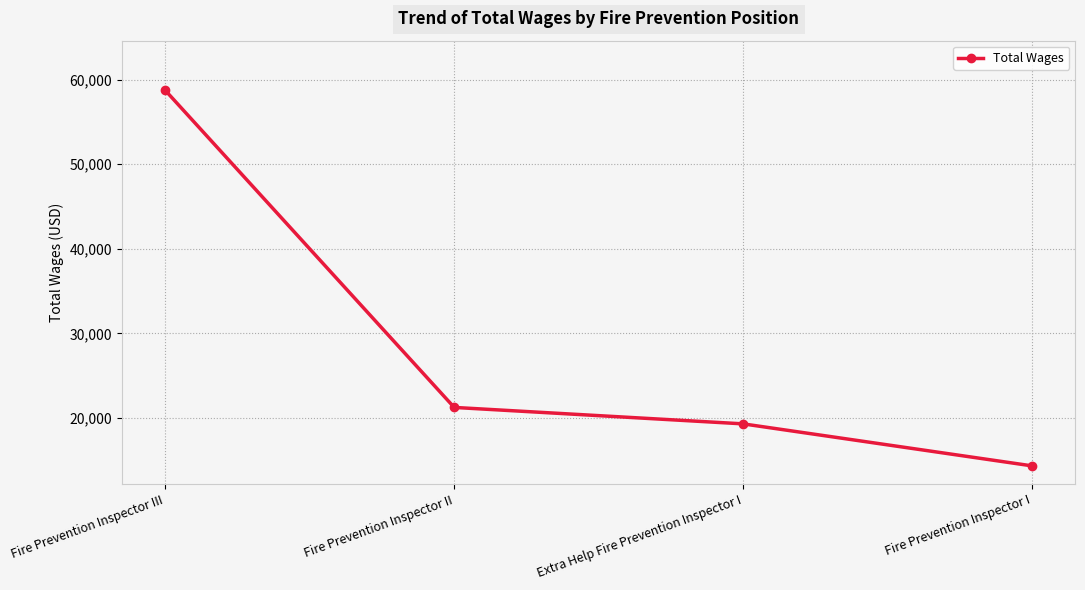

How many data points are less than 21262?

2